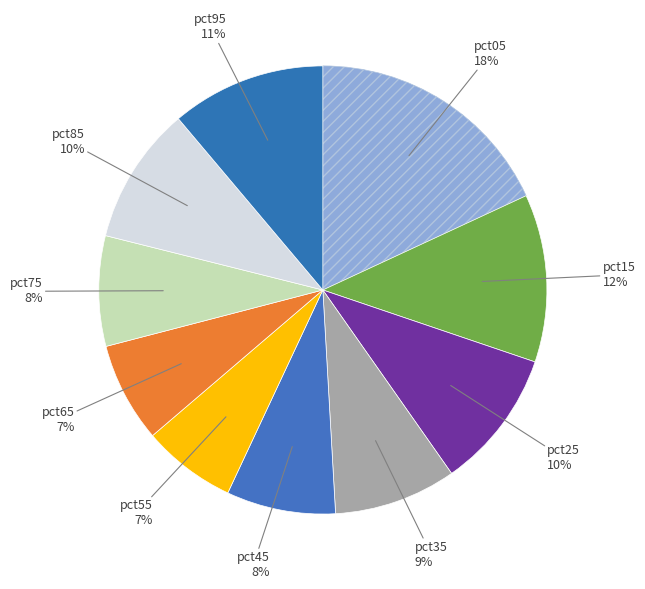

Count the number of slices in the pie.

10